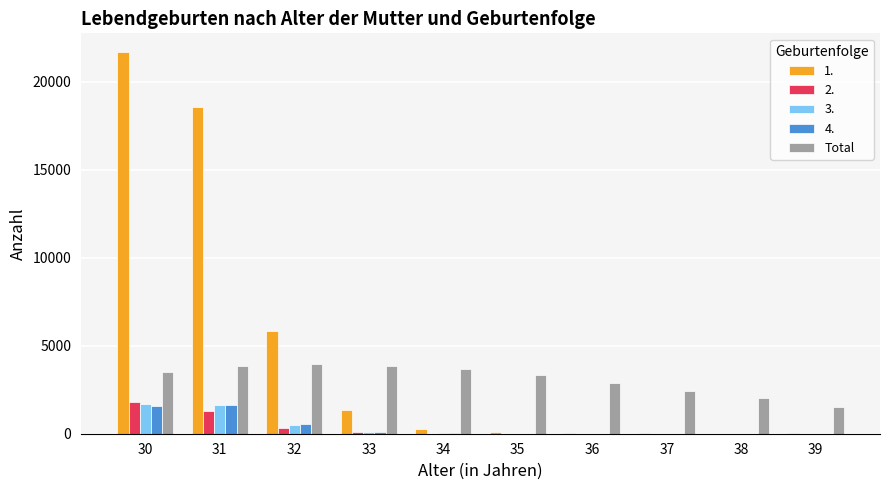

How many distinct data groups are displayed?

5